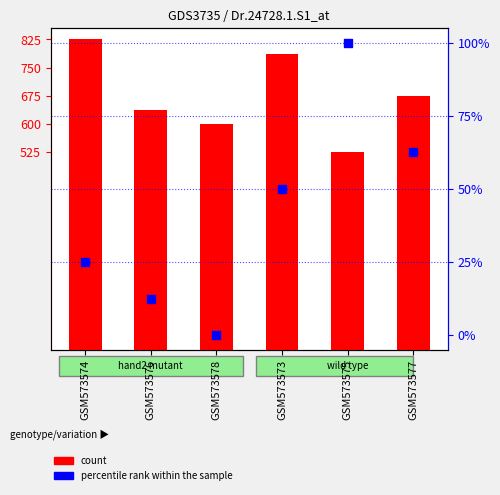

What is the total value across all series at GSM573577?

737.5